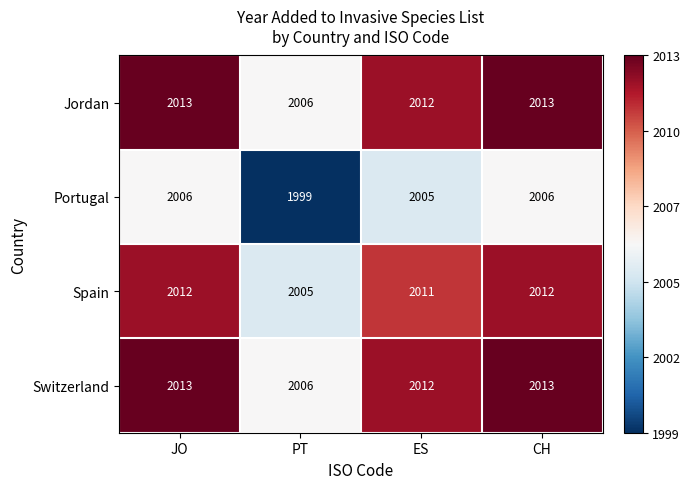

Is the value of Switzerland at JO greater than the value of Spain at ES?

Yes